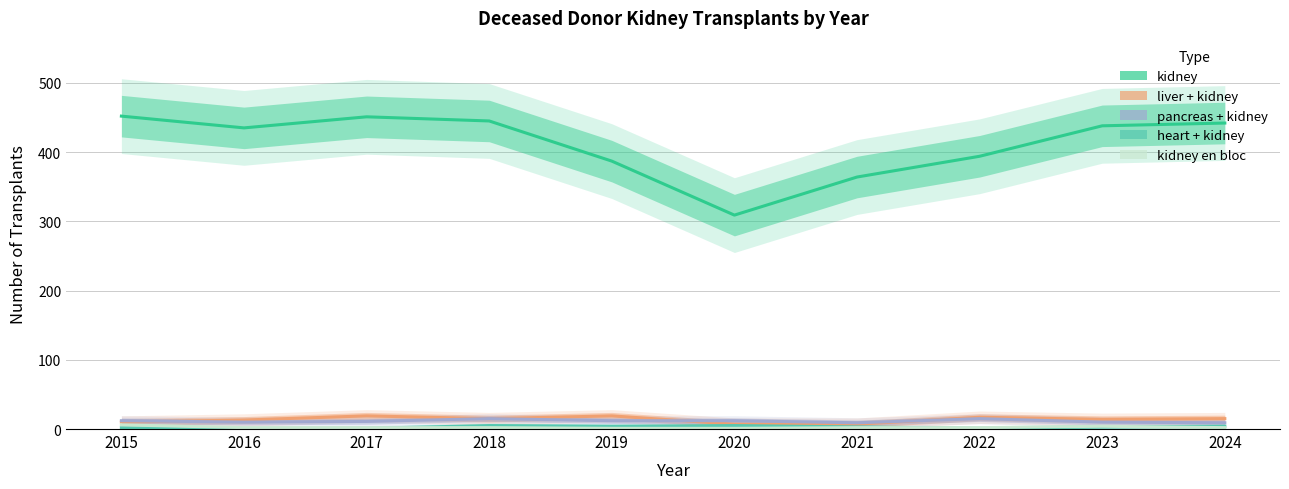

How many values in the heart + kidney series exceed 3?

4